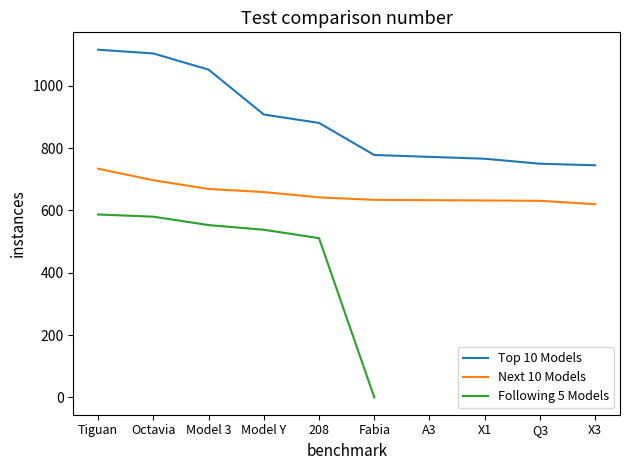

At which label is Top 10 Models closest to 930?

Model Y